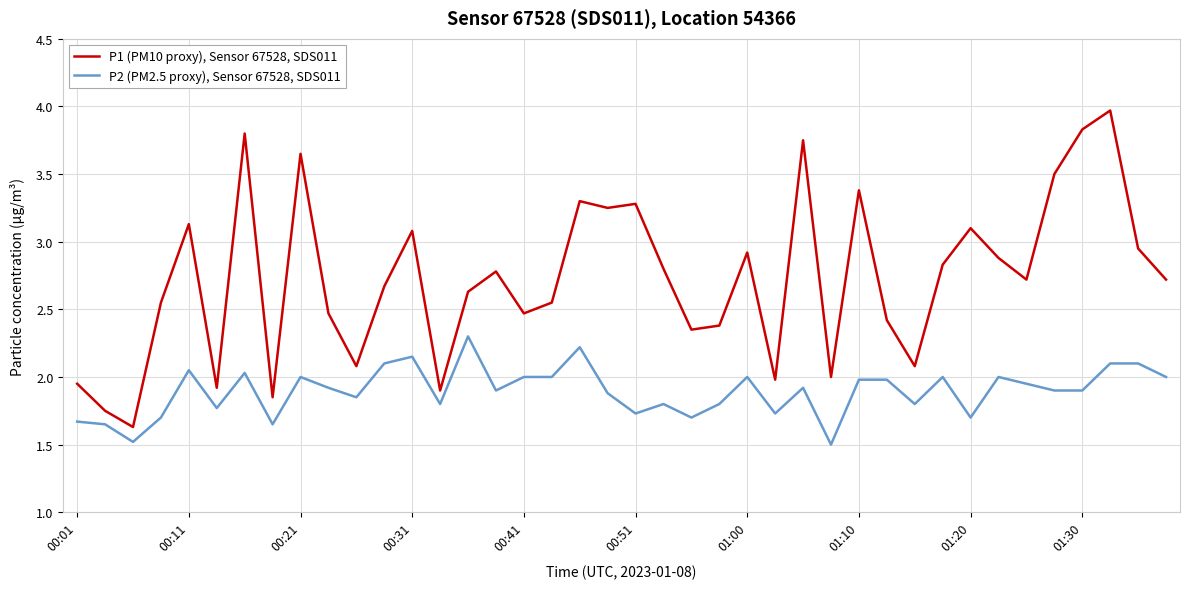

What is the maximum value for P2 (PM2.5 proxy), Sensor 67528, SDS011?

2.3